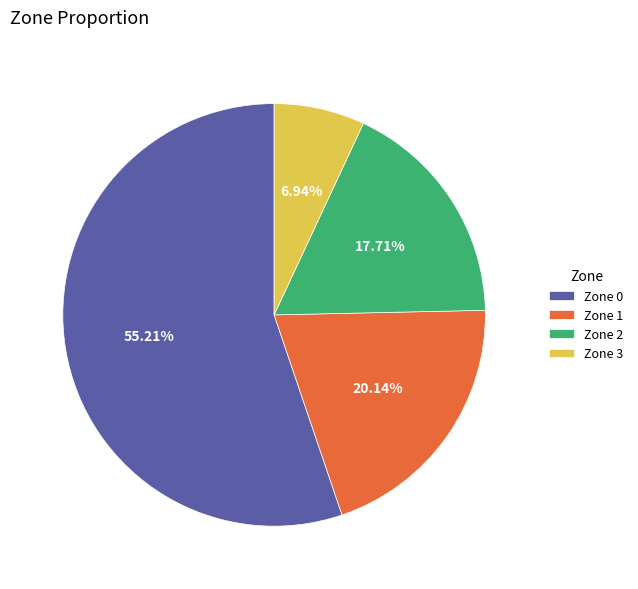

How many slices are in this pie chart?

4